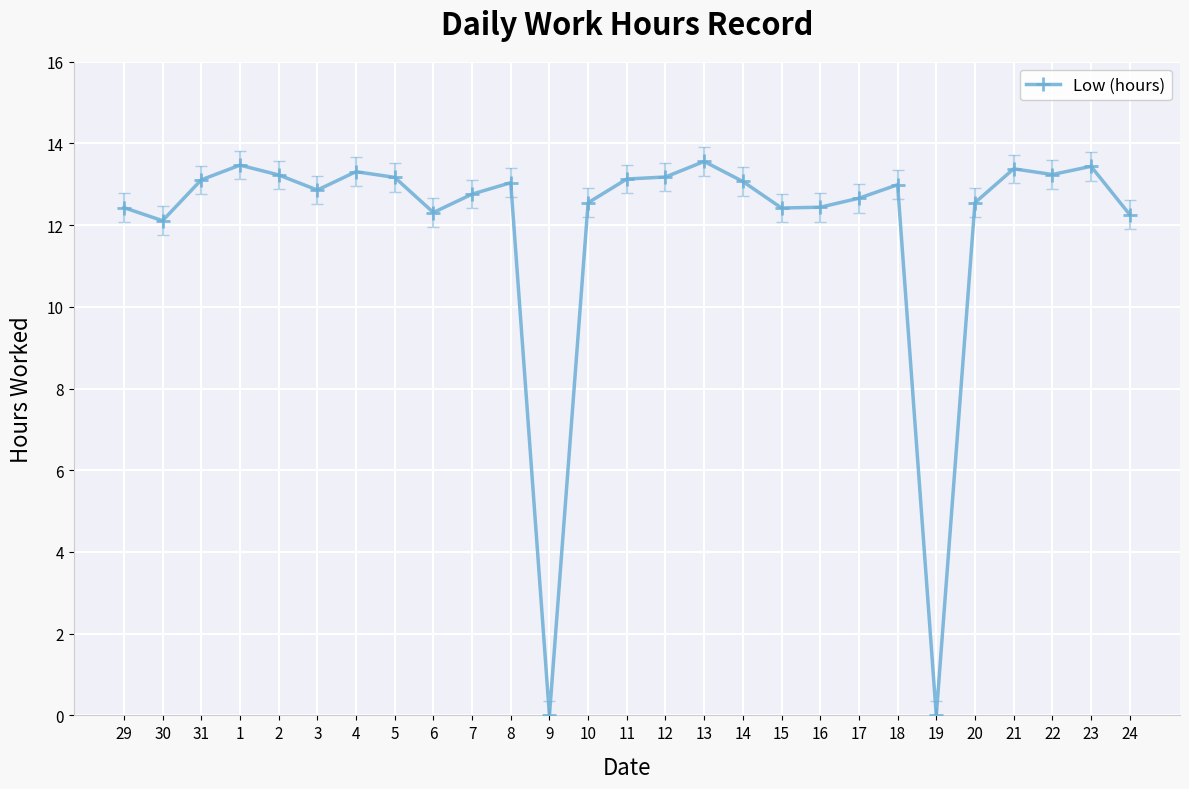

Where is the first local minimum?

30